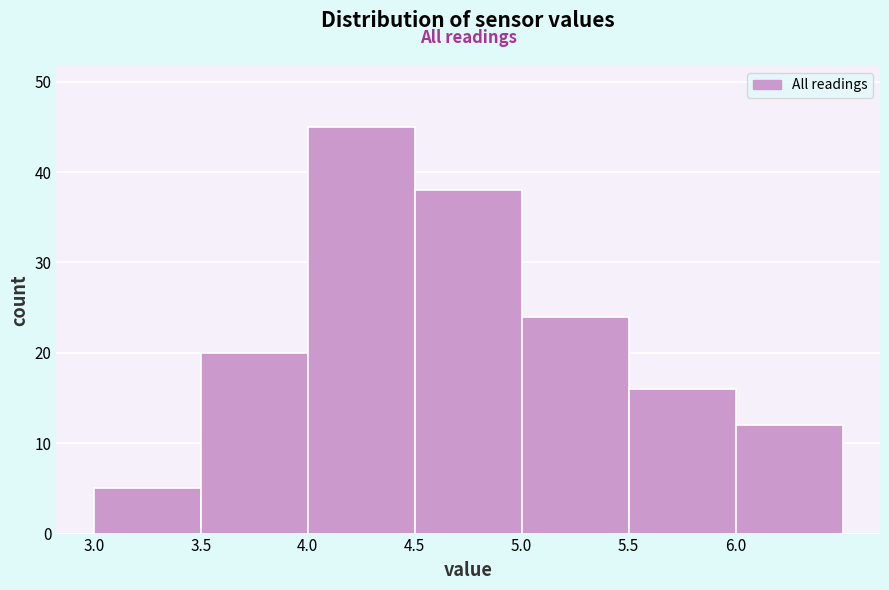

How tall is the bar that spans 3.0 to 3.5 on the x-axis? The values are not printed on the chart, so give them approximately, as read against the axis.

5